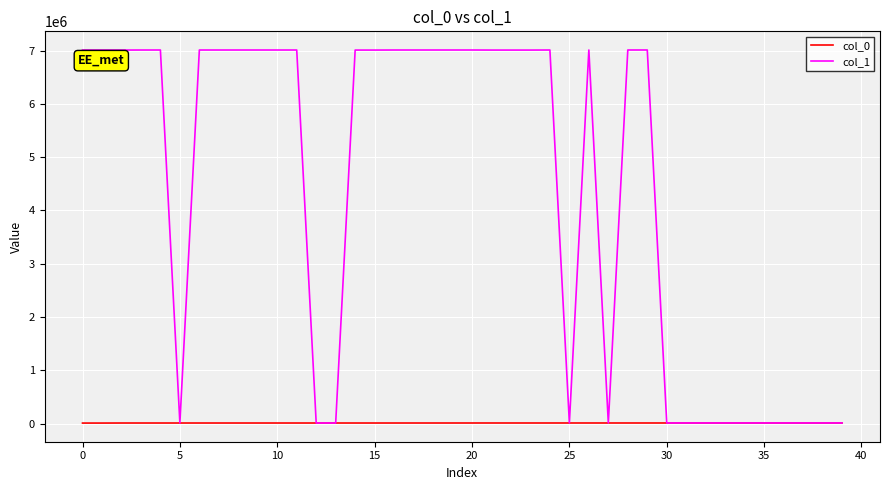

What is the sum of all col_0 values?

452376